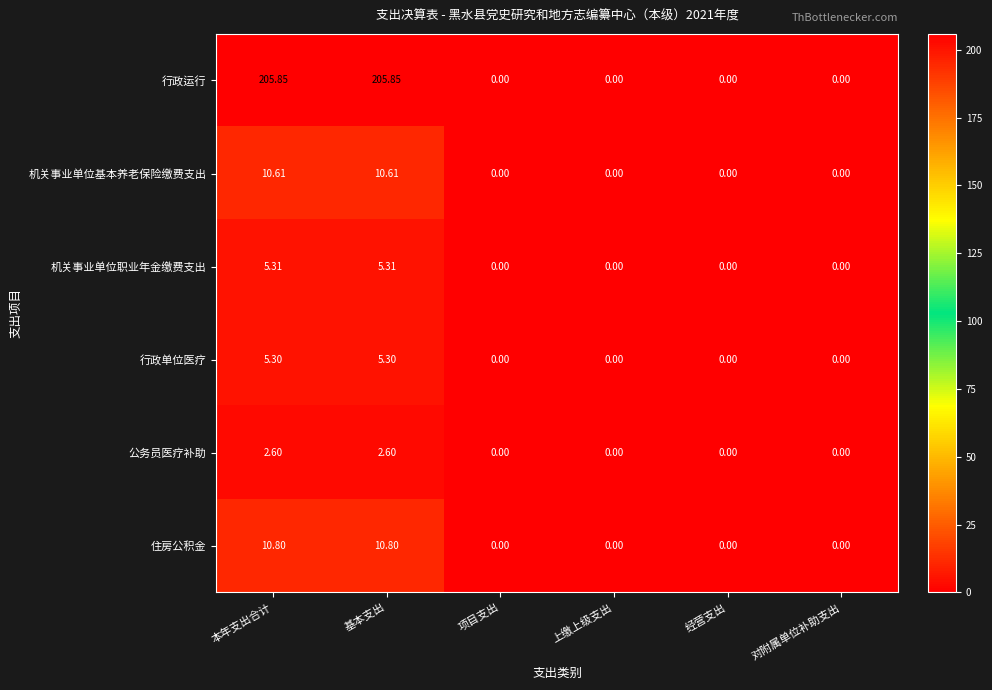

Which series has the largest total across all categories?

行政运行